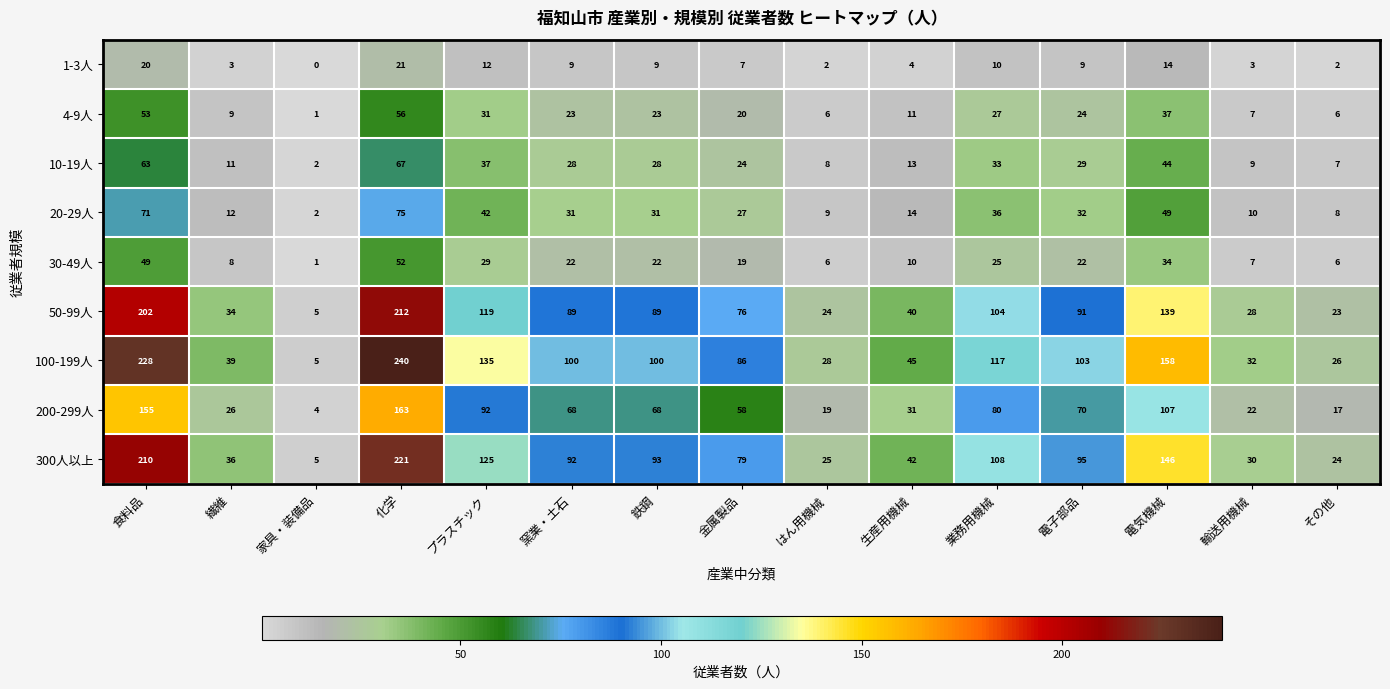

What is the approximate value of 50-99人 at 窯業・土石, to the nearest 5?

90